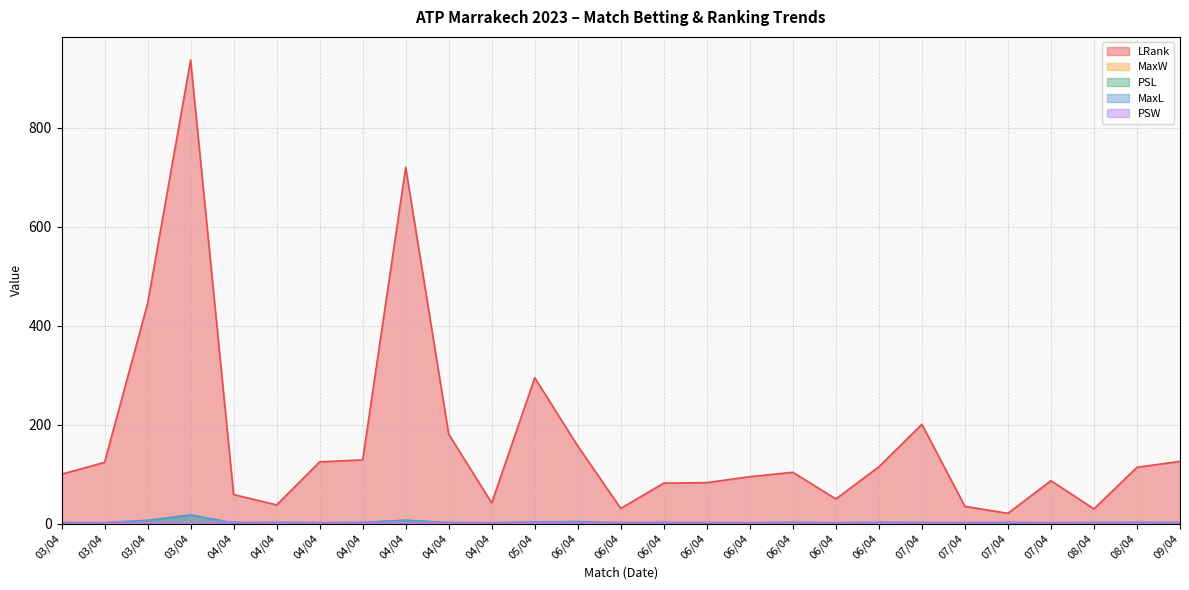

Which series has the largest range (max minus min)?

LRank